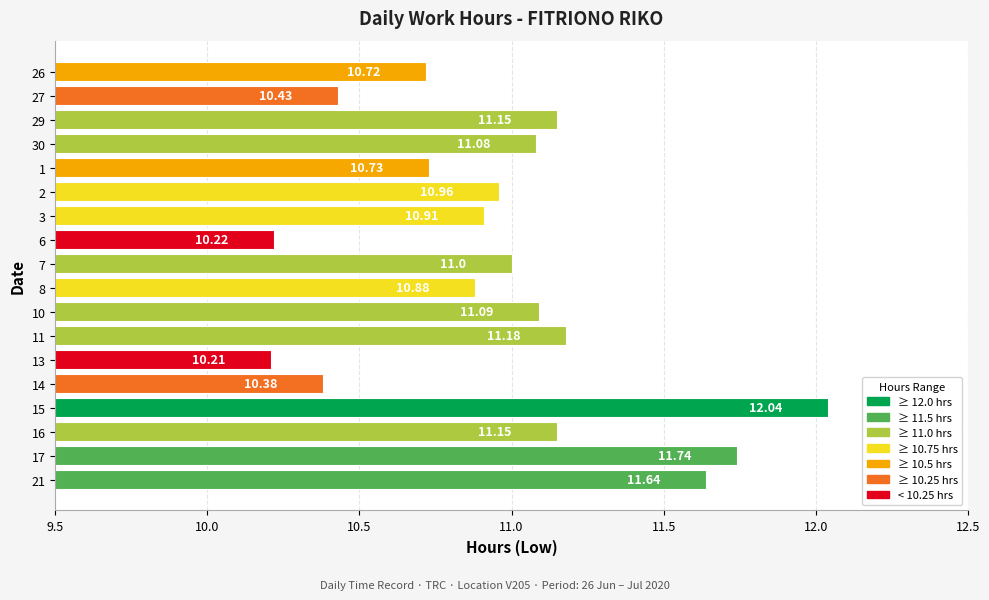

What is the difference between the second highest and minimum values?

1.5